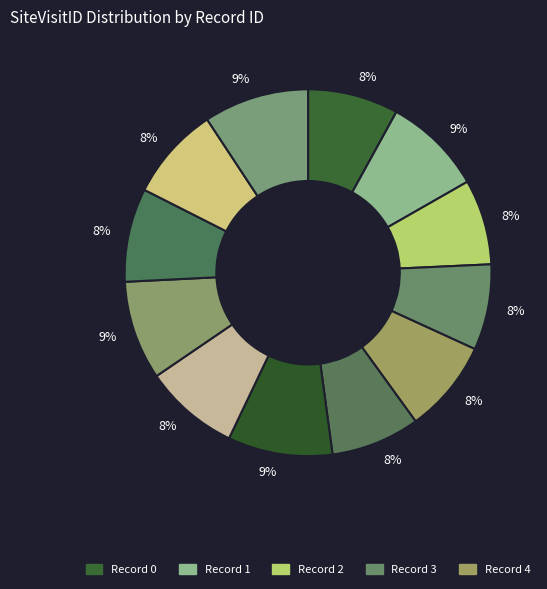

How many segments does this pie chart have?

12